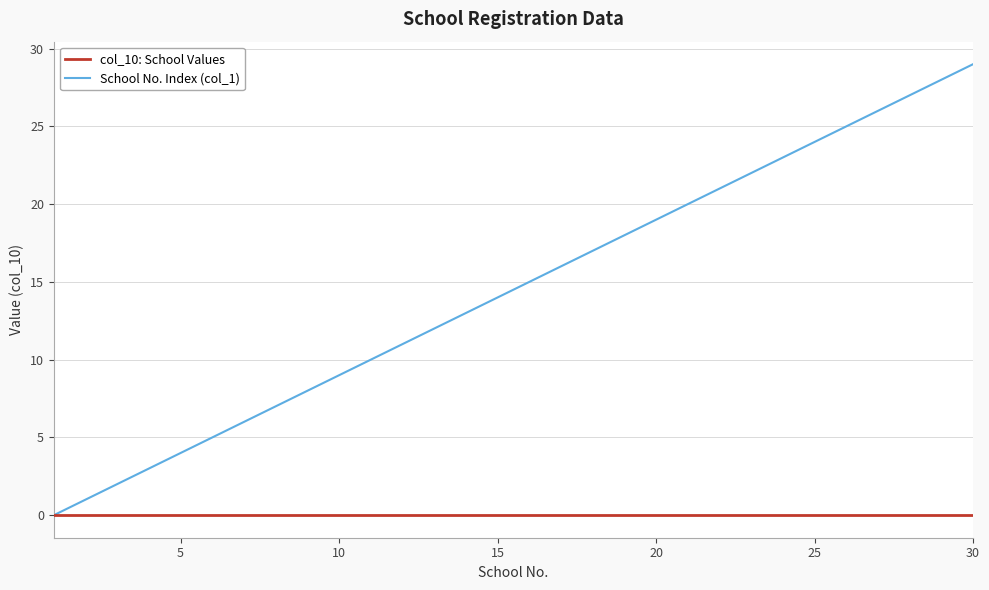

Which series has the largest total across all categories?

School No. Index (col_1)